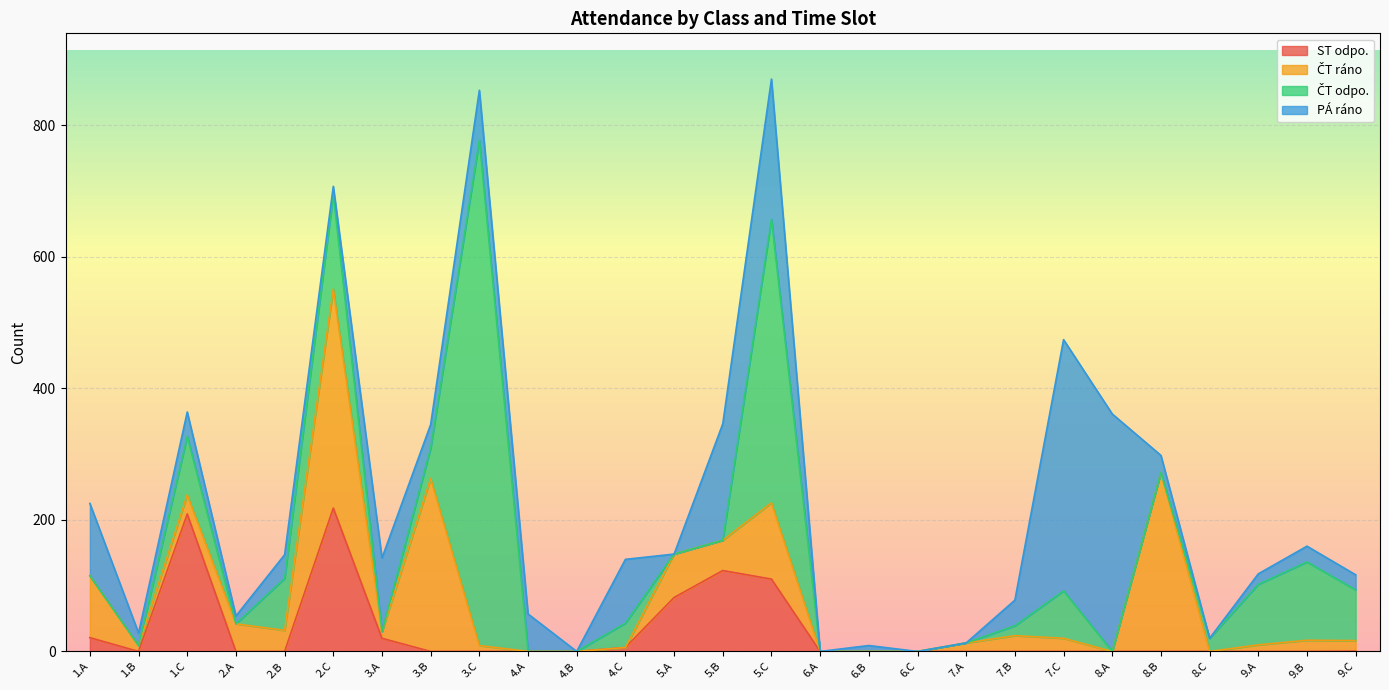

What is the difference between the second highest and second lowest values in the PÁ ráno series?

361.0